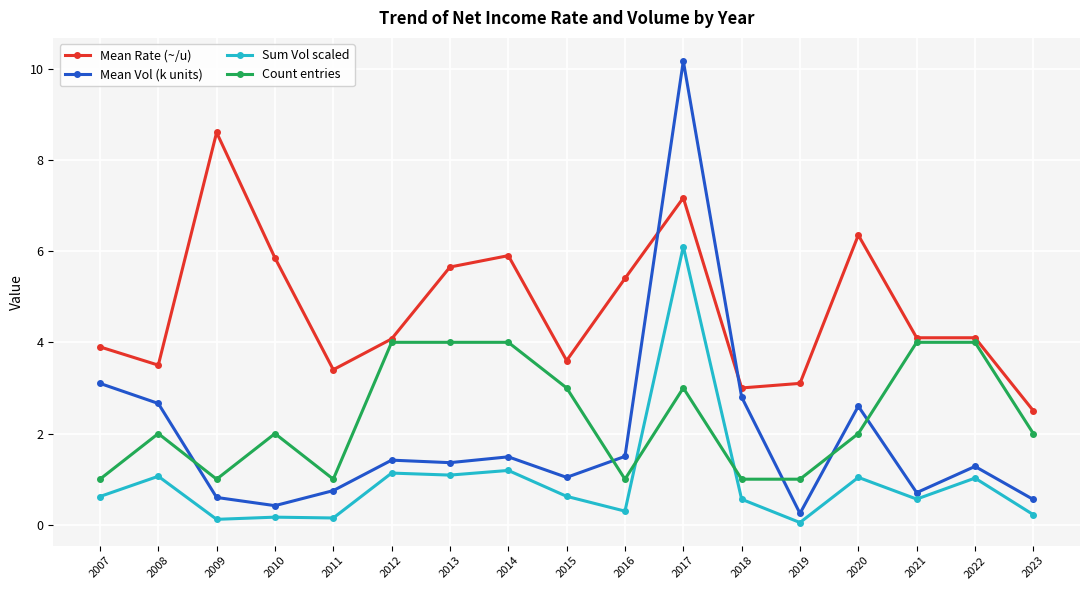

What is the difference between the second highest and minimum values in the Sum Vol scaled series?

1.1